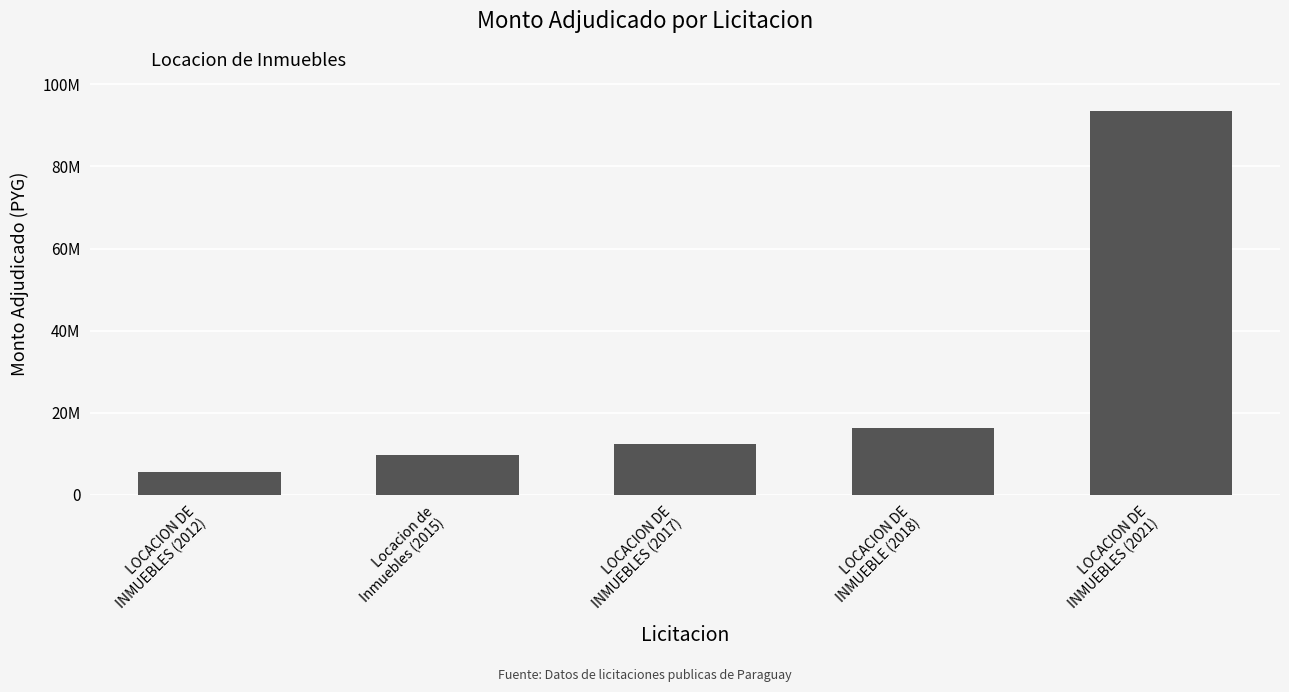

What is the difference between the values at LOCACION DE
INMUEBLES (2021) and Locacion de
Inmuebles (2015)?

84000000